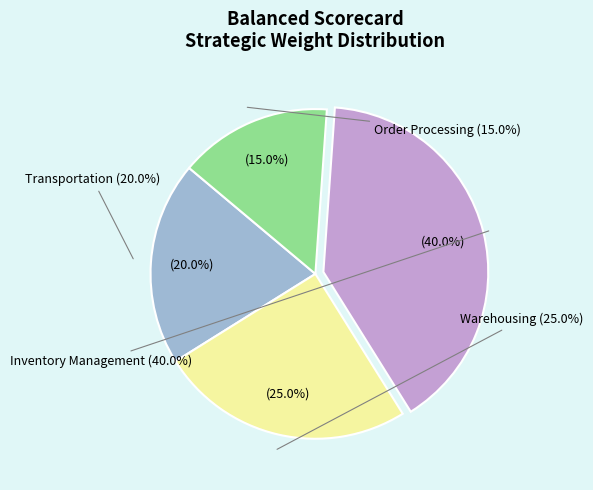

True or false: Inventory Management accounts for 40% of the total.

True